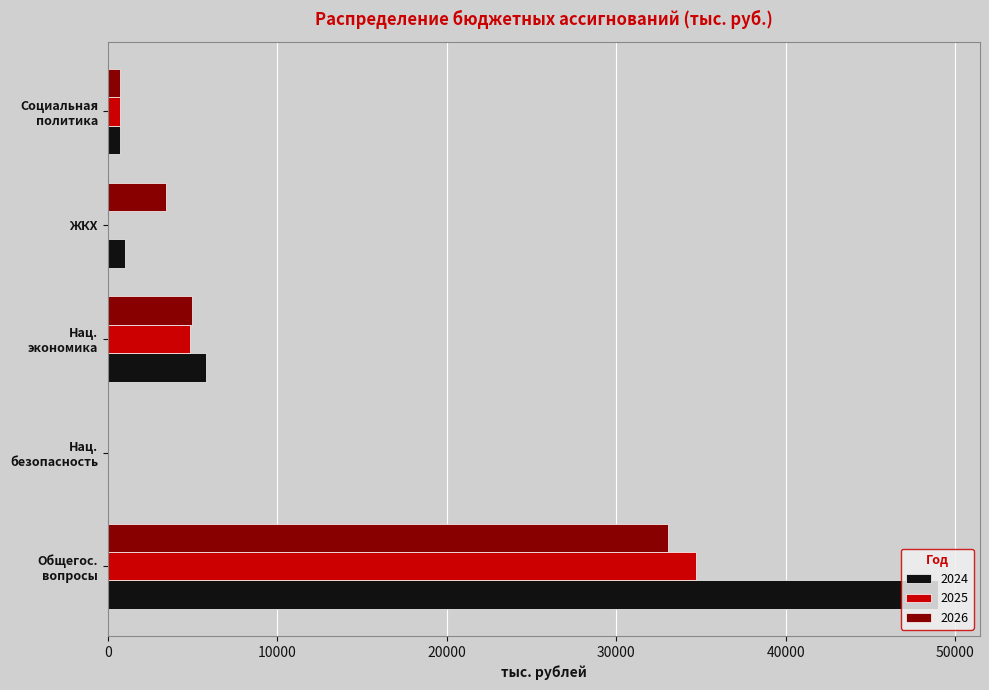

Which series has the largest total across all categories?

2024